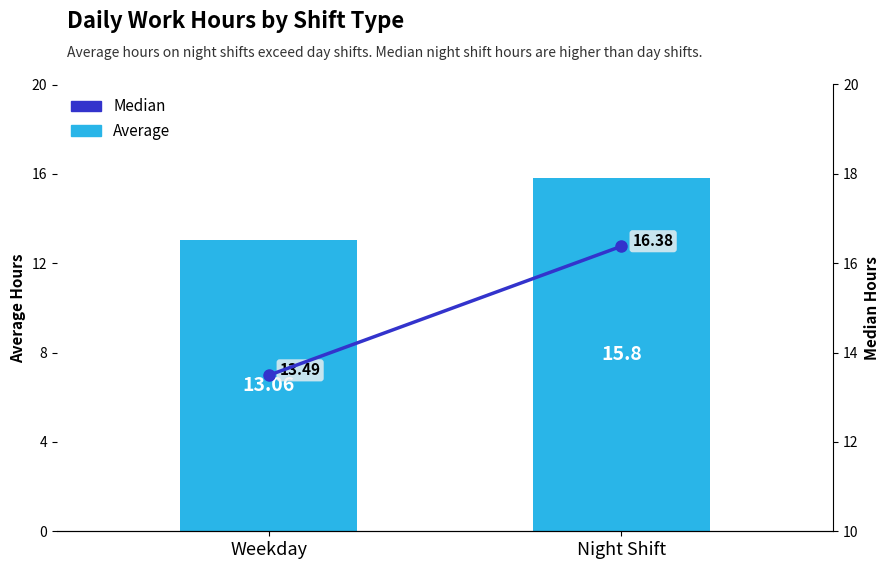

Which series has the widest spread of values?

Median